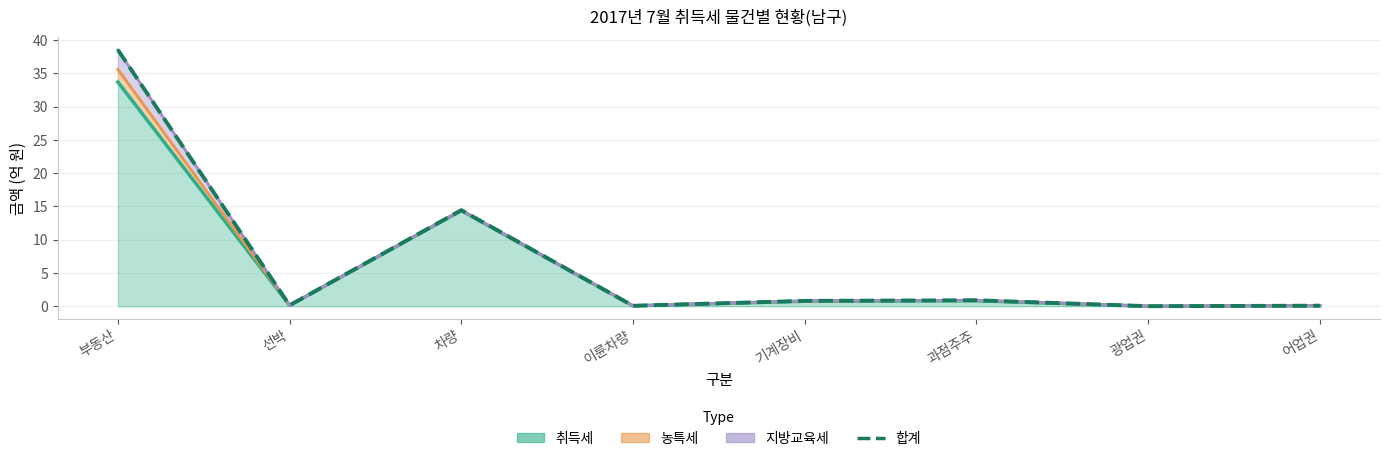

At which category does the data reach its first local peak?

차량